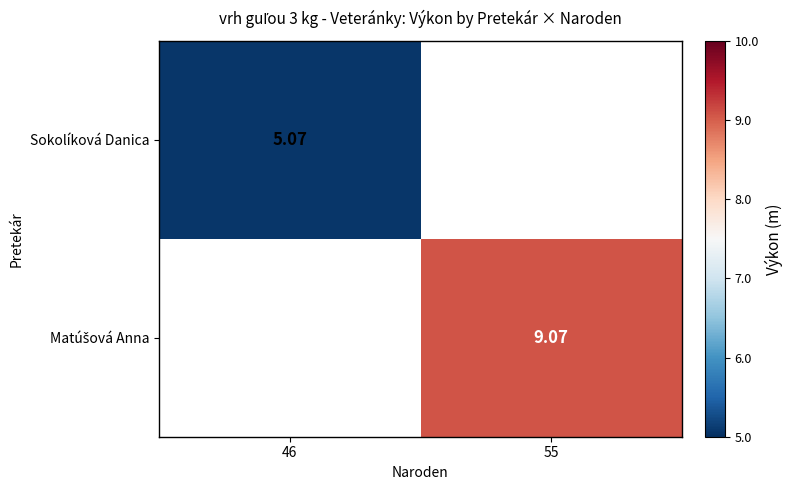

Is it true that Matúšová Anna equals 12.9 at 55?

False